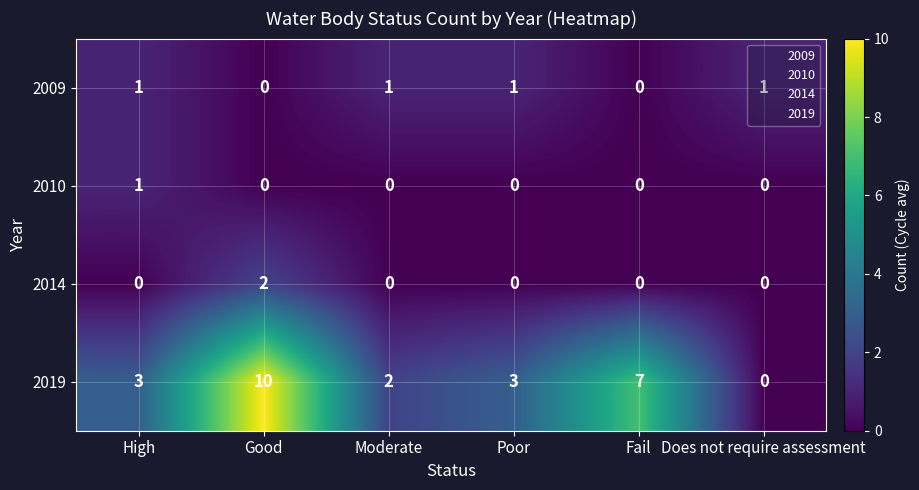

What is the sum of all 2019 values?

25